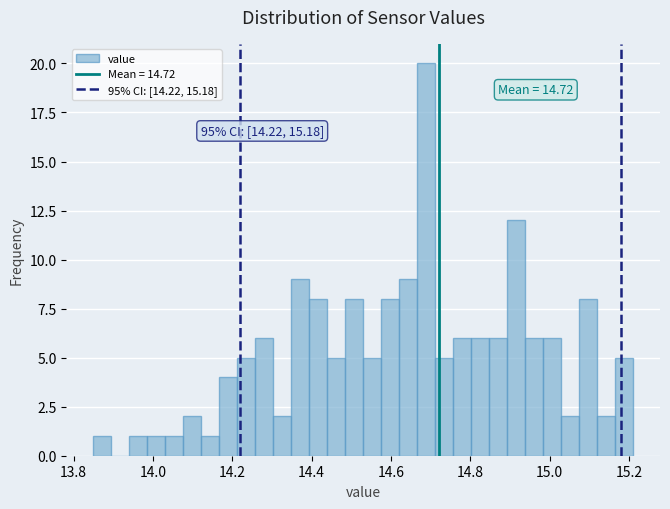

Around what value on the x-axis is the tallest bar? Give the approximate position of its centre, as read against the axis.

14.68